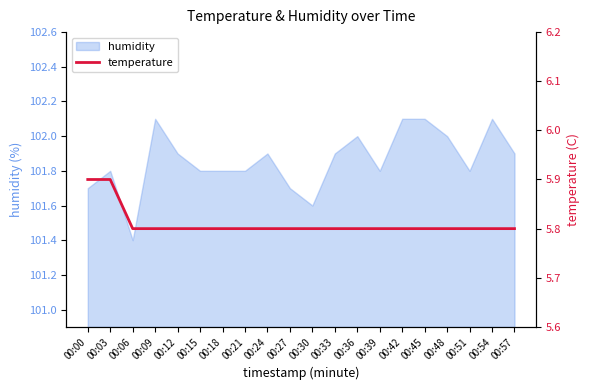

What is the average value?

5.8